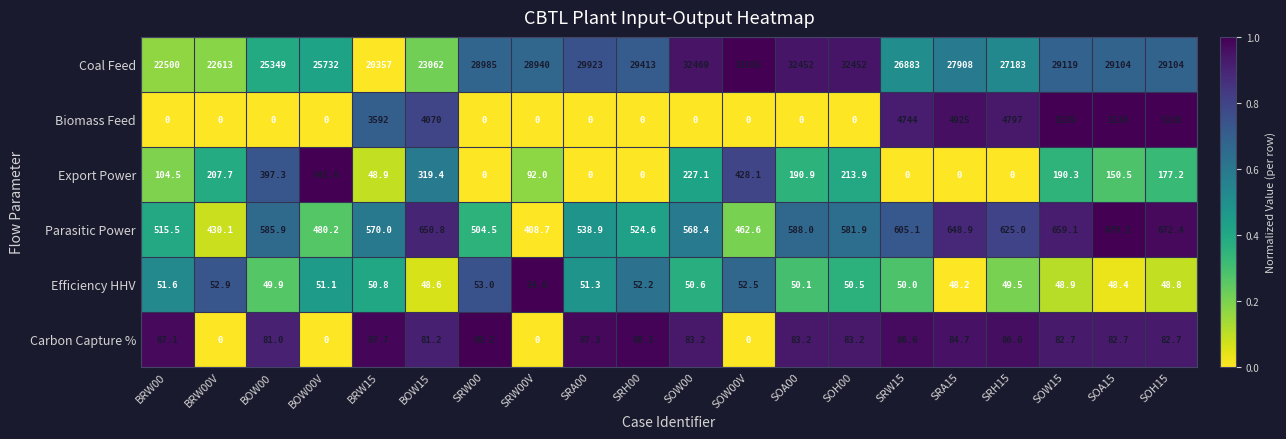

What is the total value across all series at SRA00?

30600.5